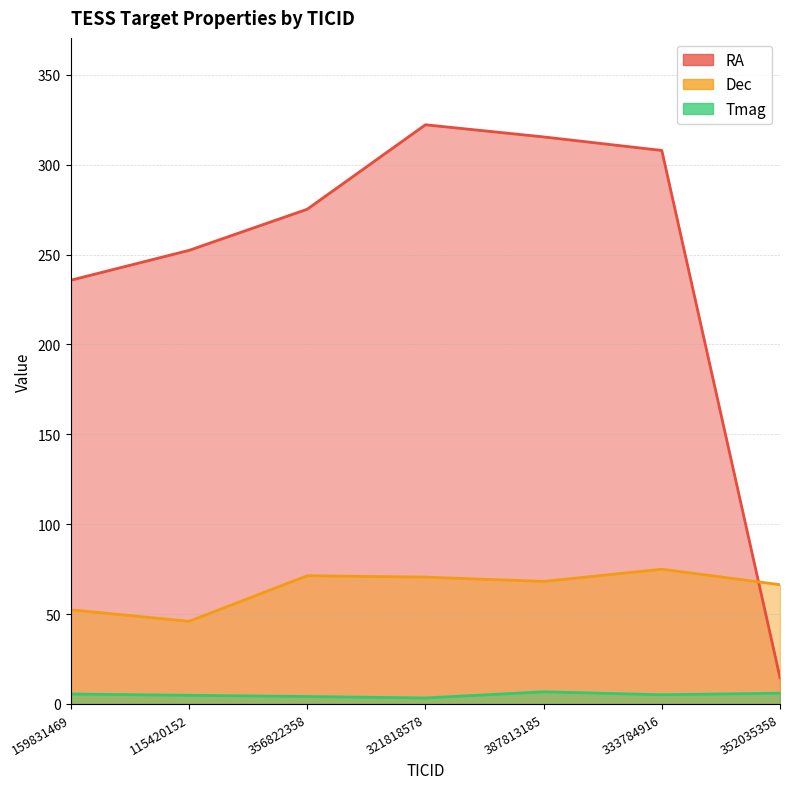

How many data points does each series have?

7